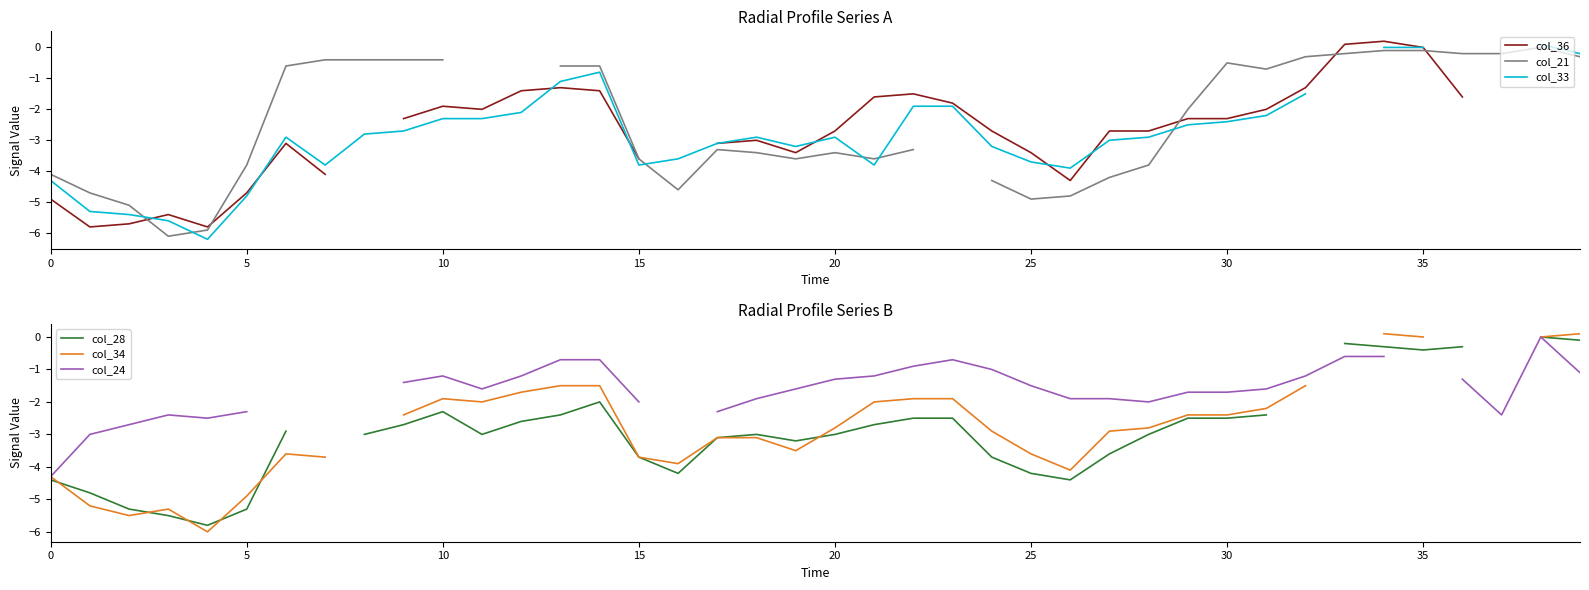

What are all the series names shown in the legend?

col_36, col_21, col_33, col_28, col_34, col_24